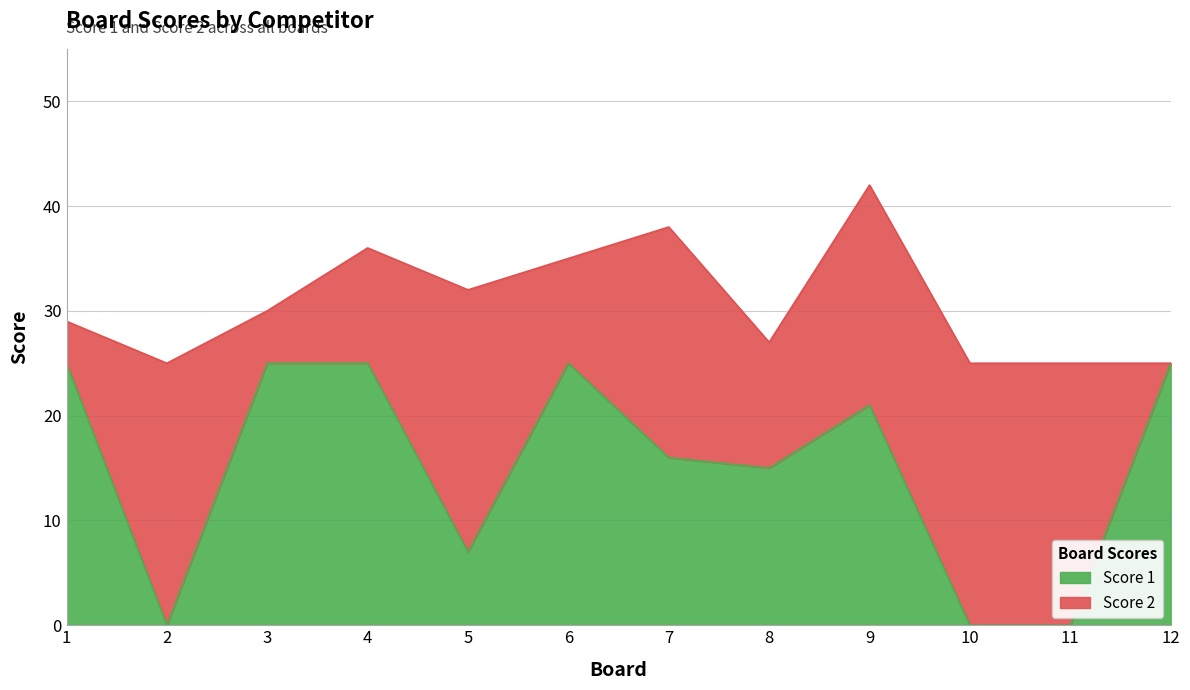

The value at 3 is 13. True or false?

False